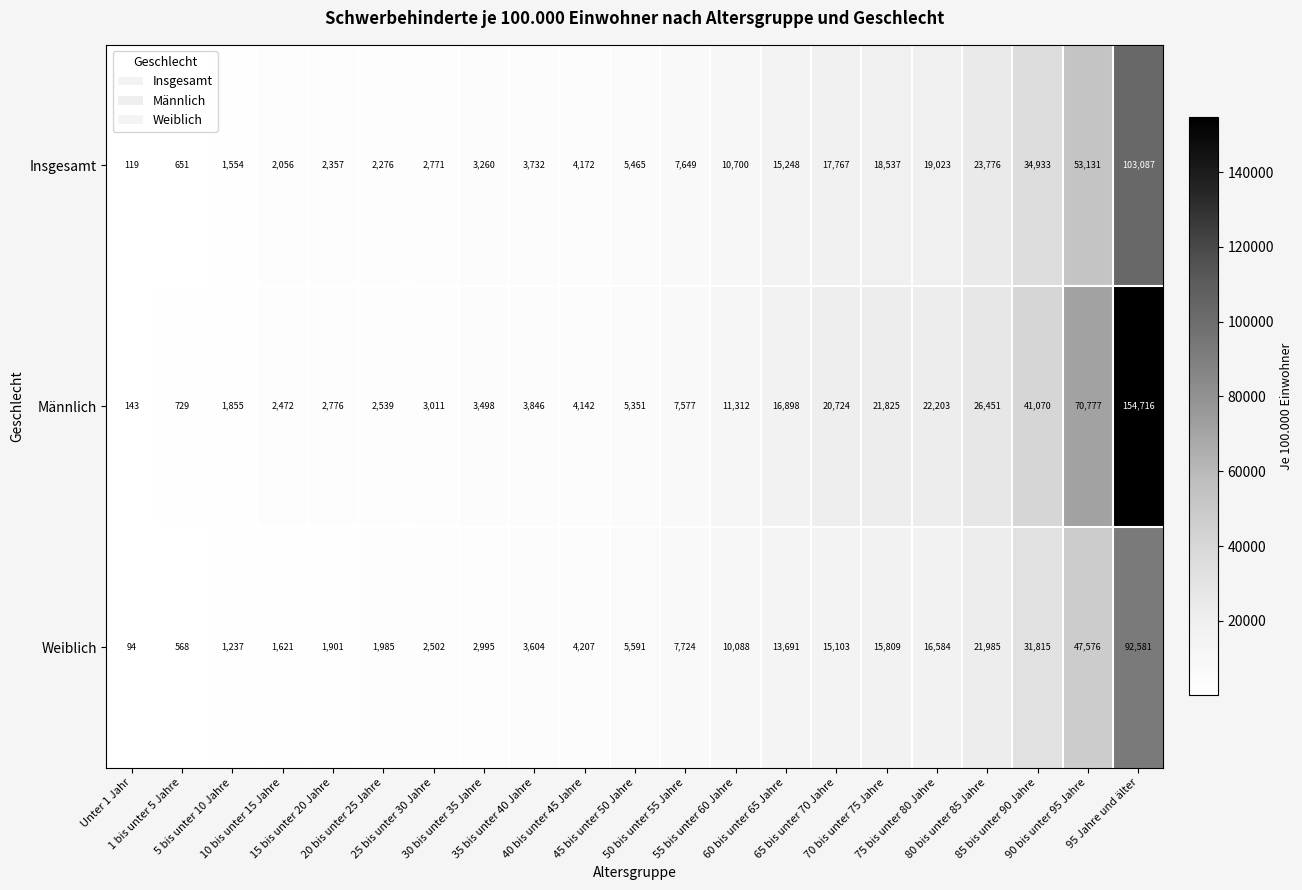

Rank the series by their maximum value, from highest to lowest.

Männlich, Insgesamt, Weiblich